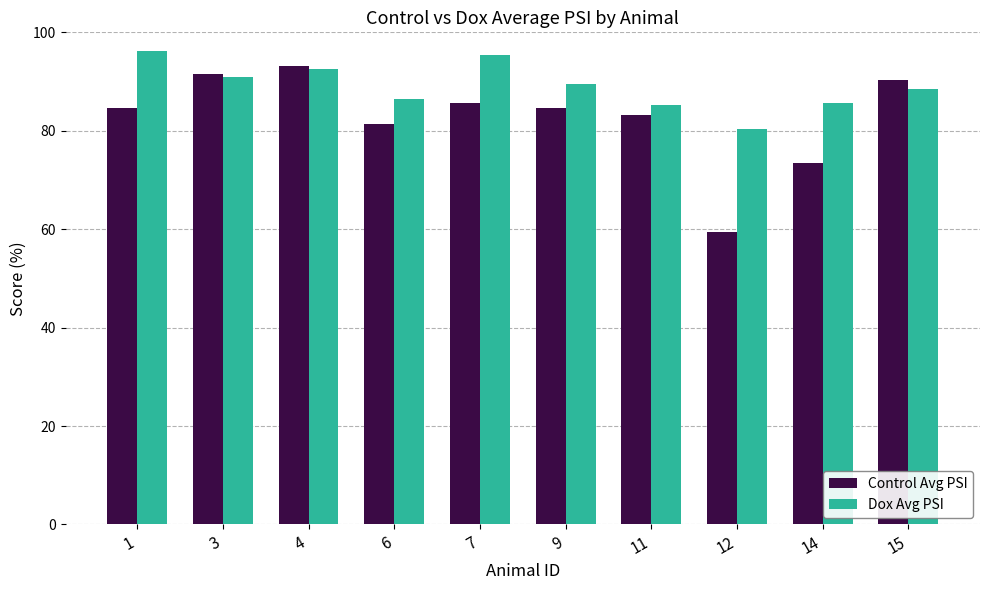

How many bars are there in total?

20